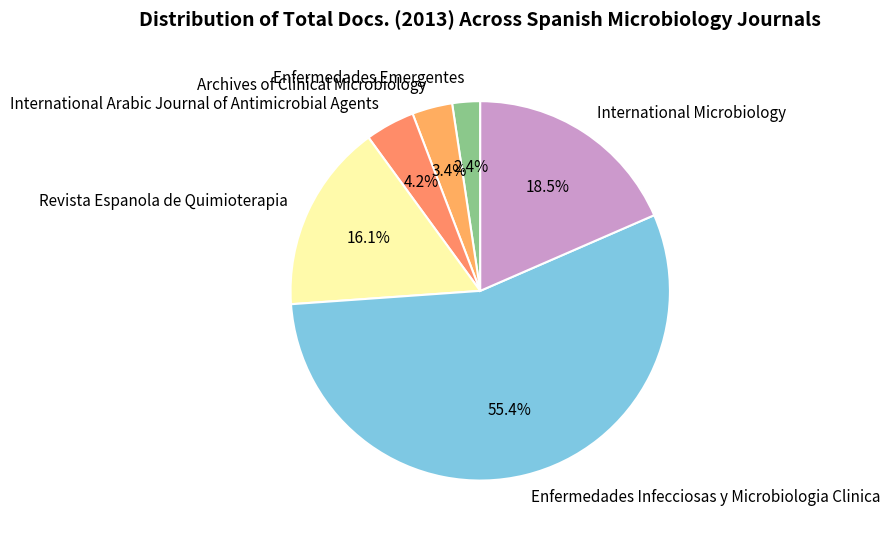

To the nearest percent, what is the difference between the largest and smallest slice percentages?

53%